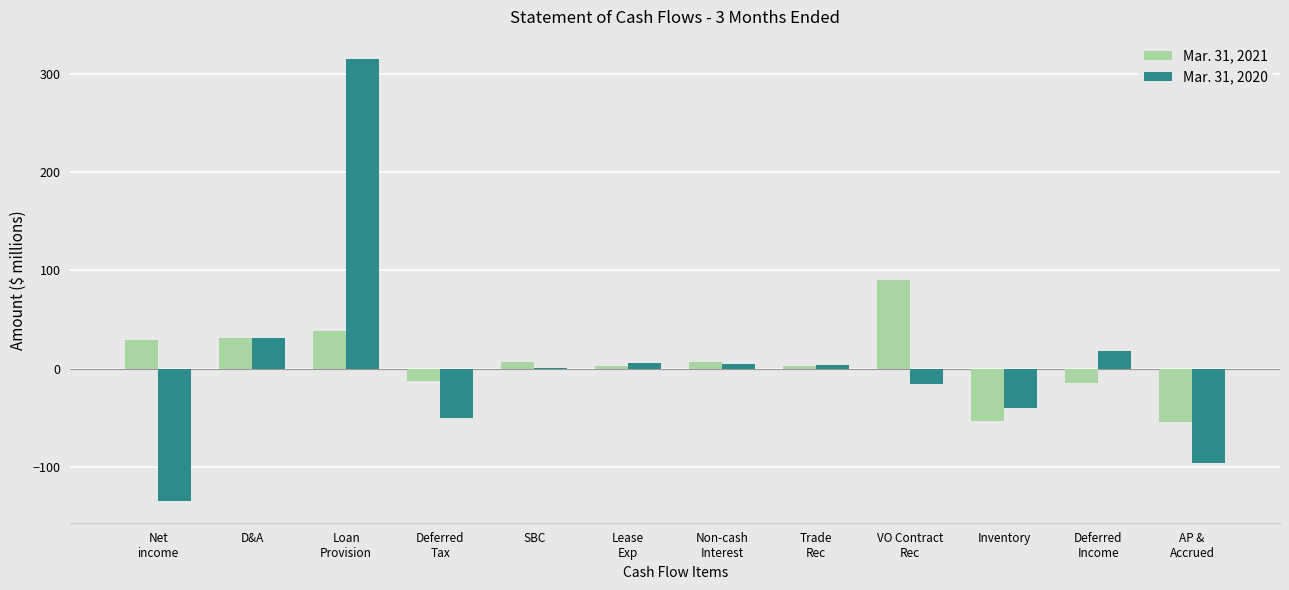

True or false: Mar. 31, 2020 has a value of 31 at D&A.

True